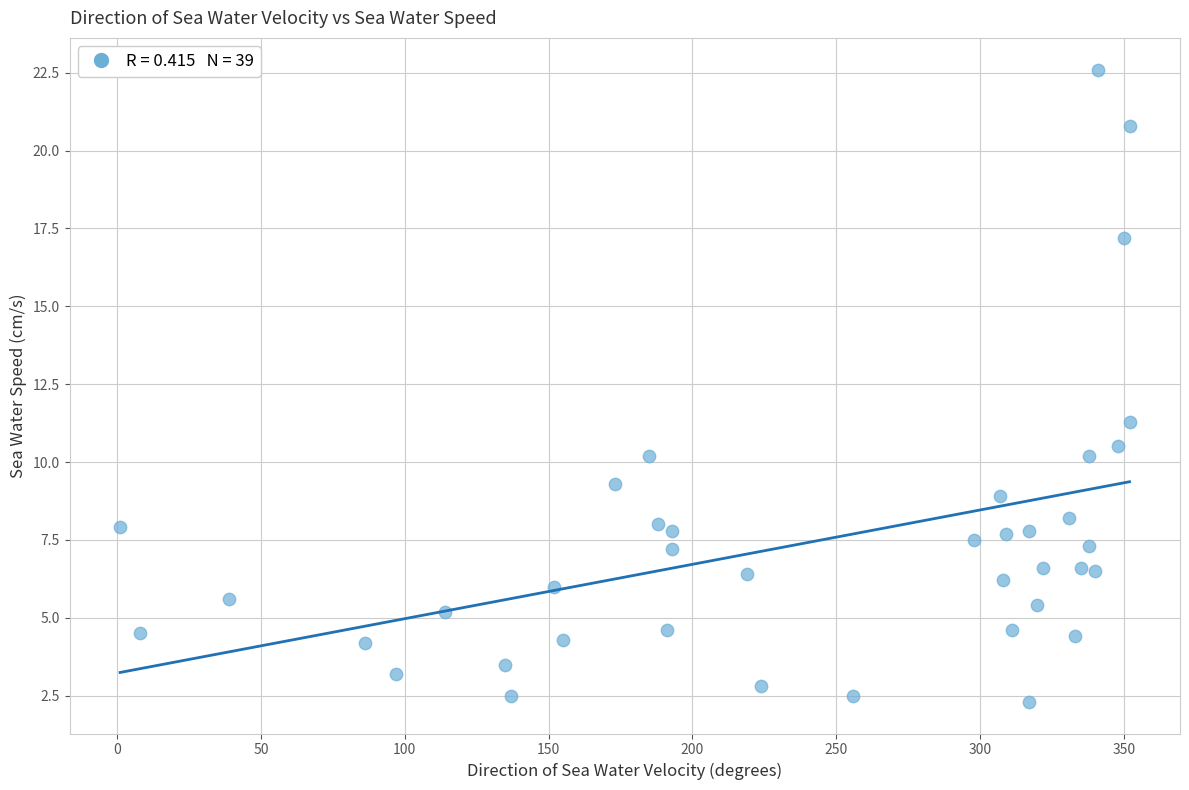

What Y value in the scatter plot is closest to 12?

11.3